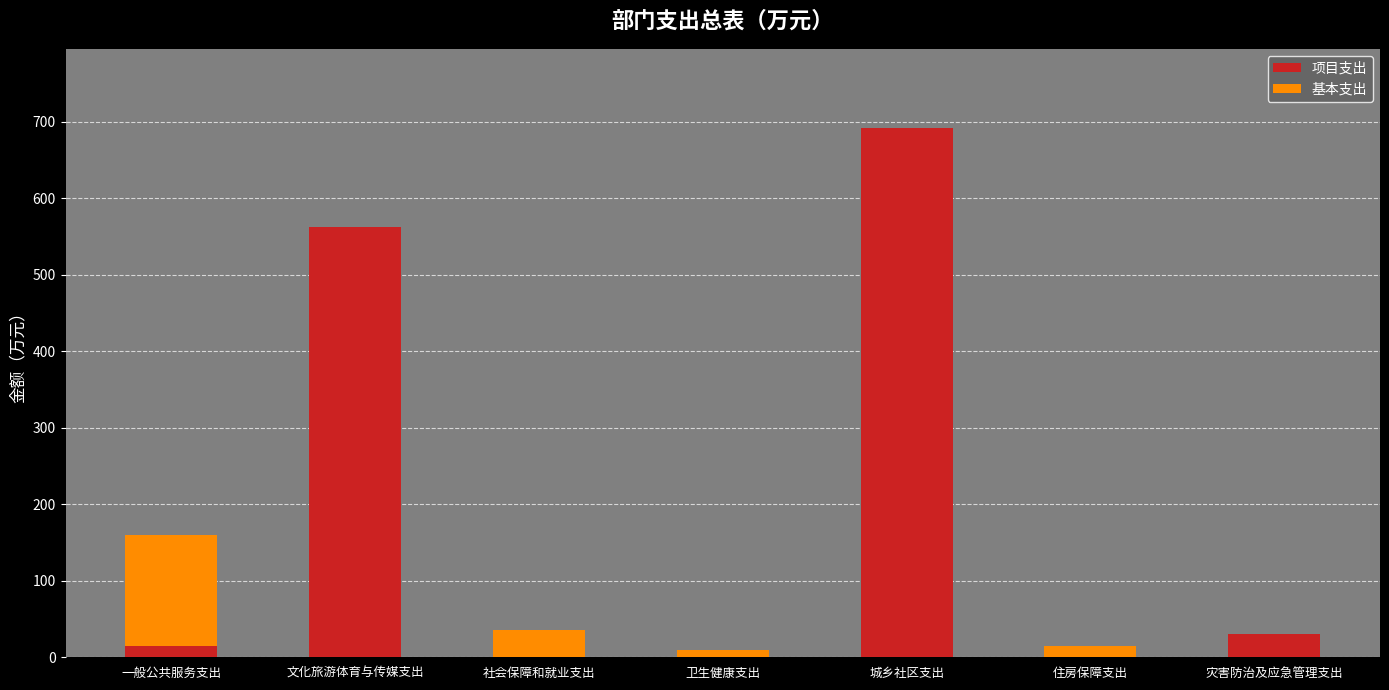

Is it true that 项目支出 equals -324.8 at 住房保障支出?

False